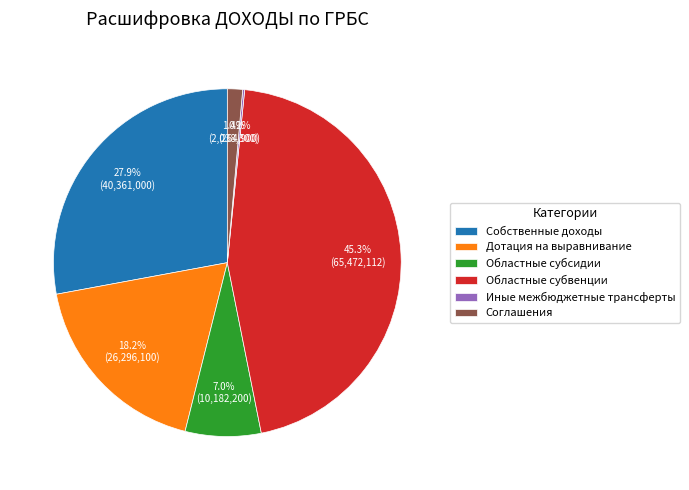

Is there a majority slice in this chart?

No